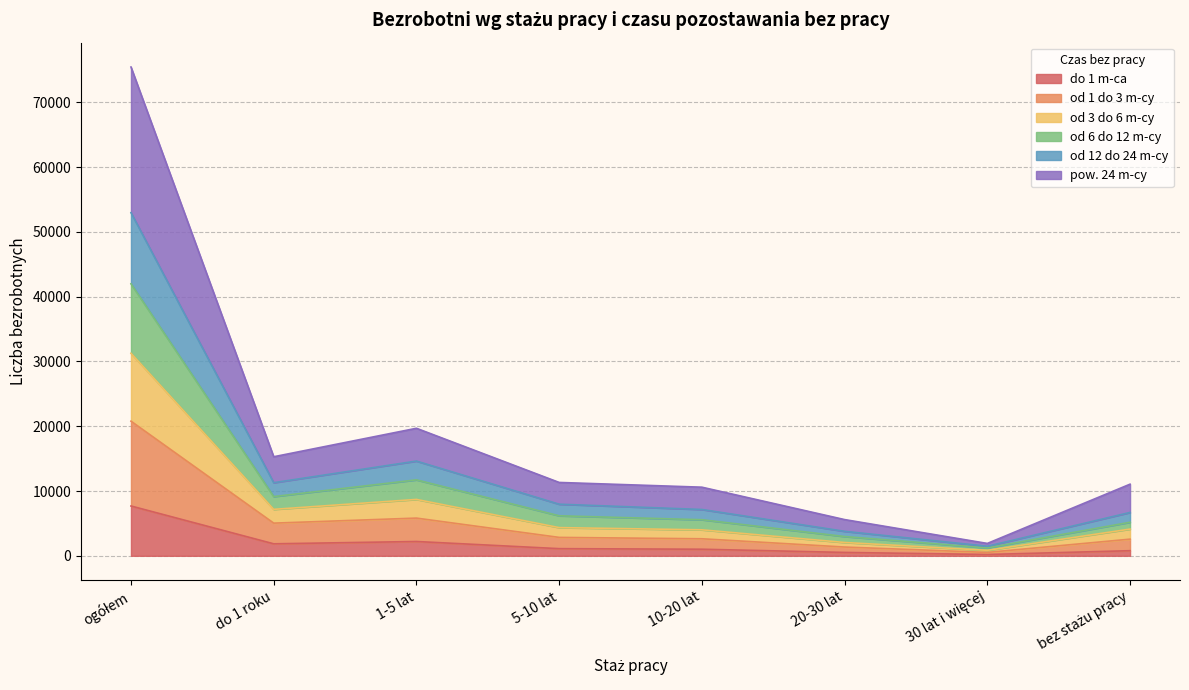

What is the label of the 4th point from the left?

5-10 lat